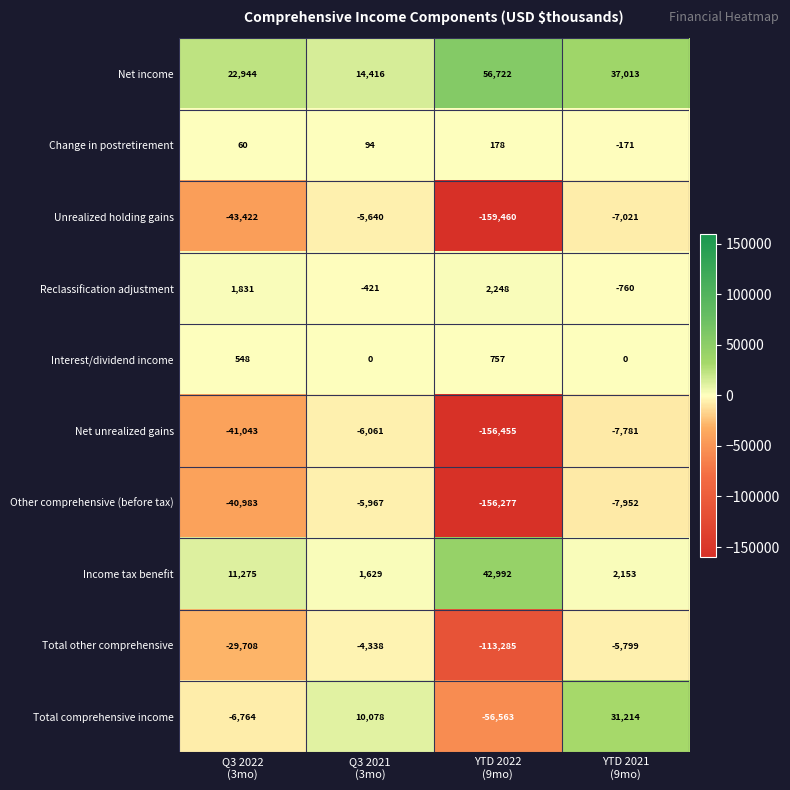

What is the lowest value of the Other comprehensive (before tax) series?

-156277